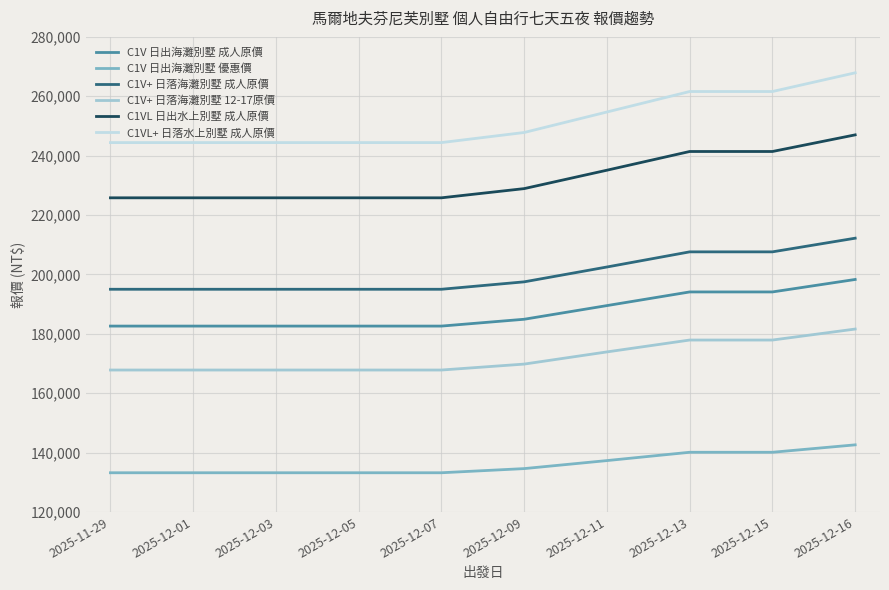

At which category is the sum across all series the highest?

2025-12-16